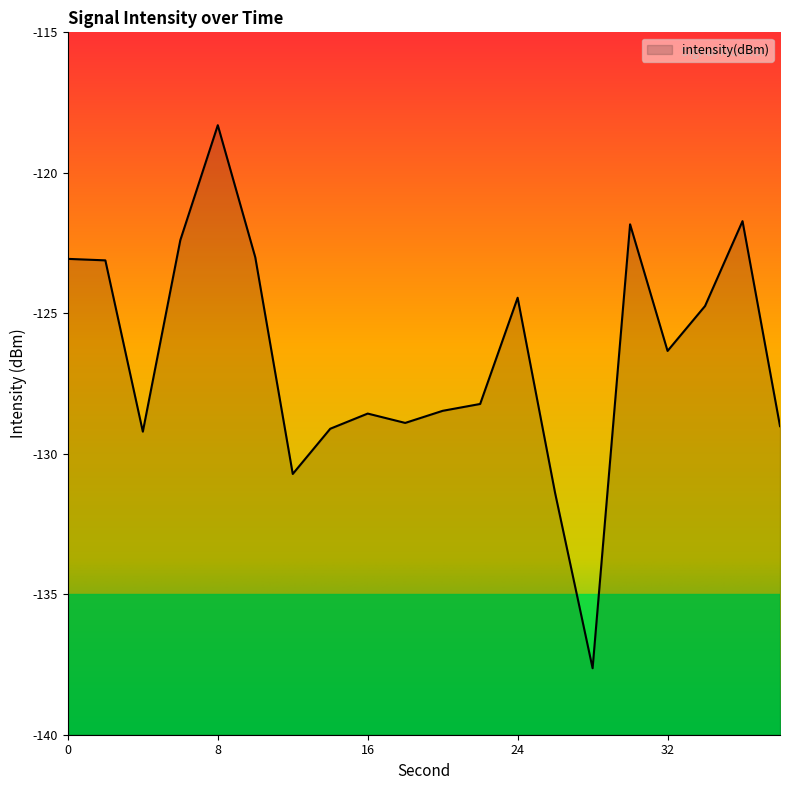

List the labels in order of value, largest first.

8, 36, 30, 6, 10, 0, 2, 24, 34, 32, 22, 20, 16, 18, 38, 14, 4, 12, 26, 28